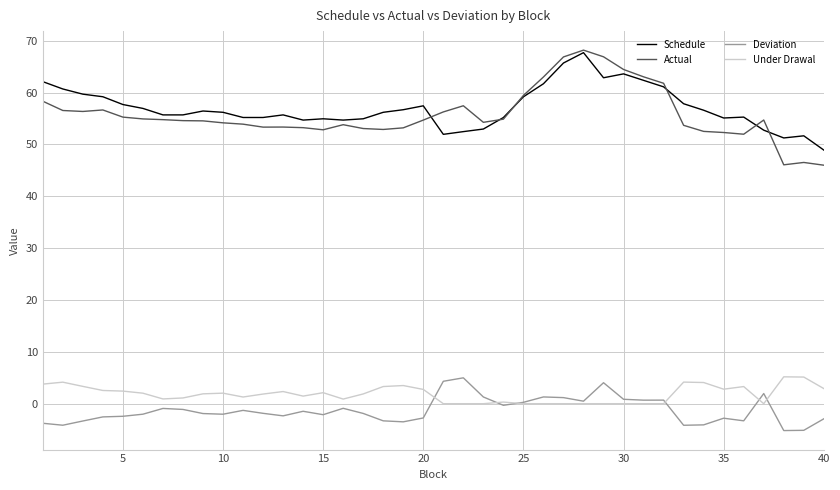

Which series has the widest spread of values?

Actual